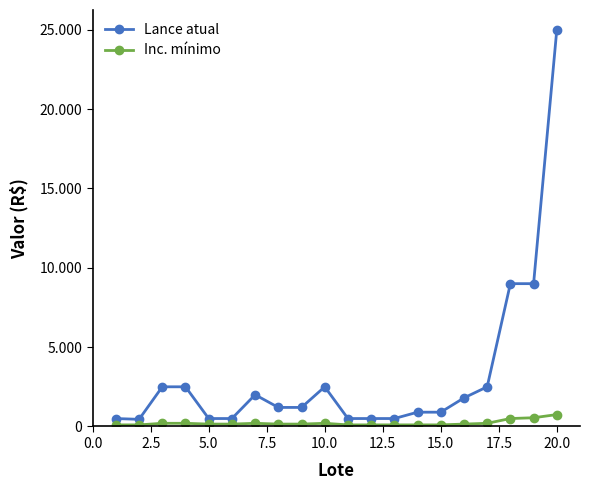

What are all the series names shown in the legend?

Lance atual, Inc. mínimo